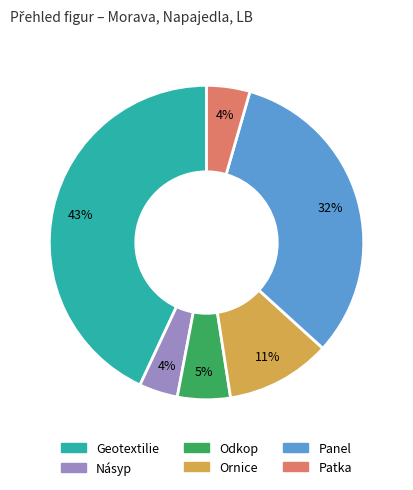

Which category has the biggest portion of the pie?

Geotextilie